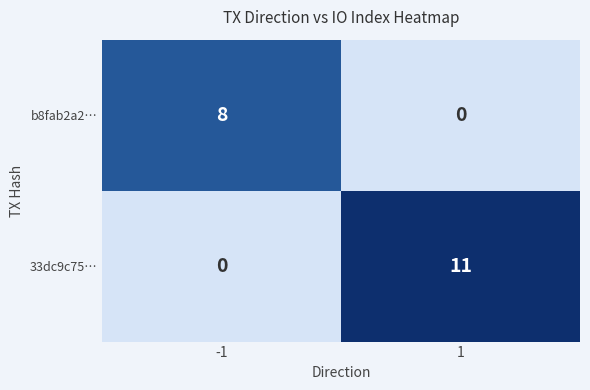

Count the number of categories in the chart.

2